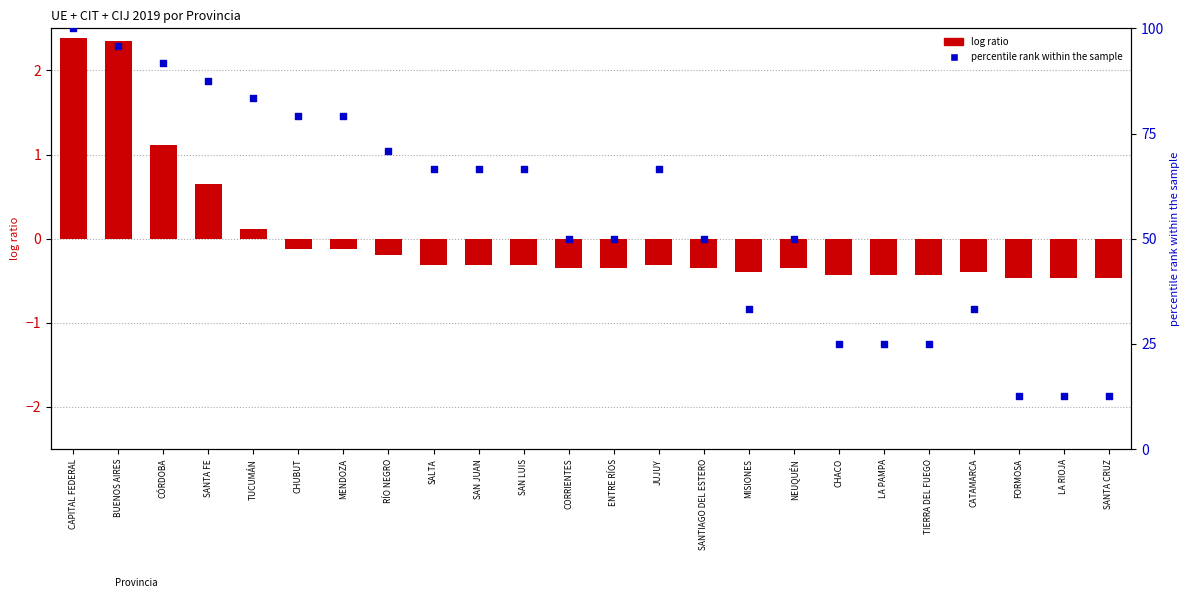

What is the total value across all series at TUCUMÁN?

83.4